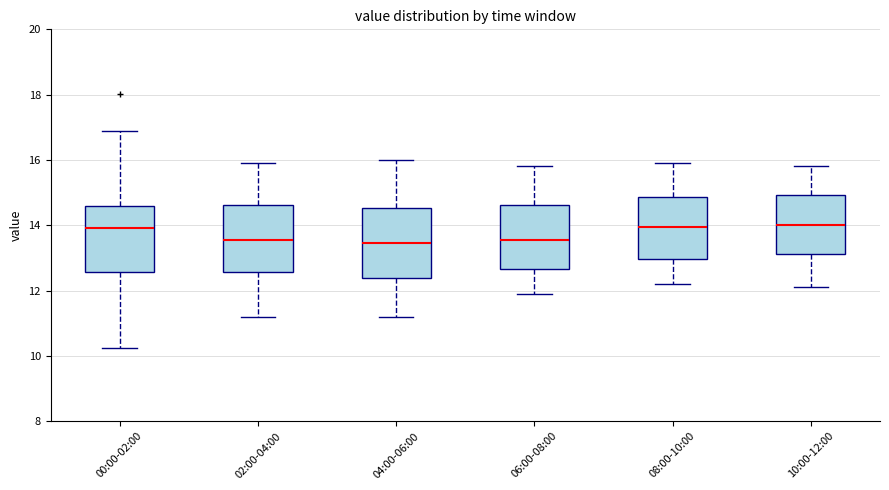

Where does the lower whisker of the box for 04:00-06:00 end on the y-axis? The values are not printed on the chart, so give them approximately, as read against the axis.

11.2